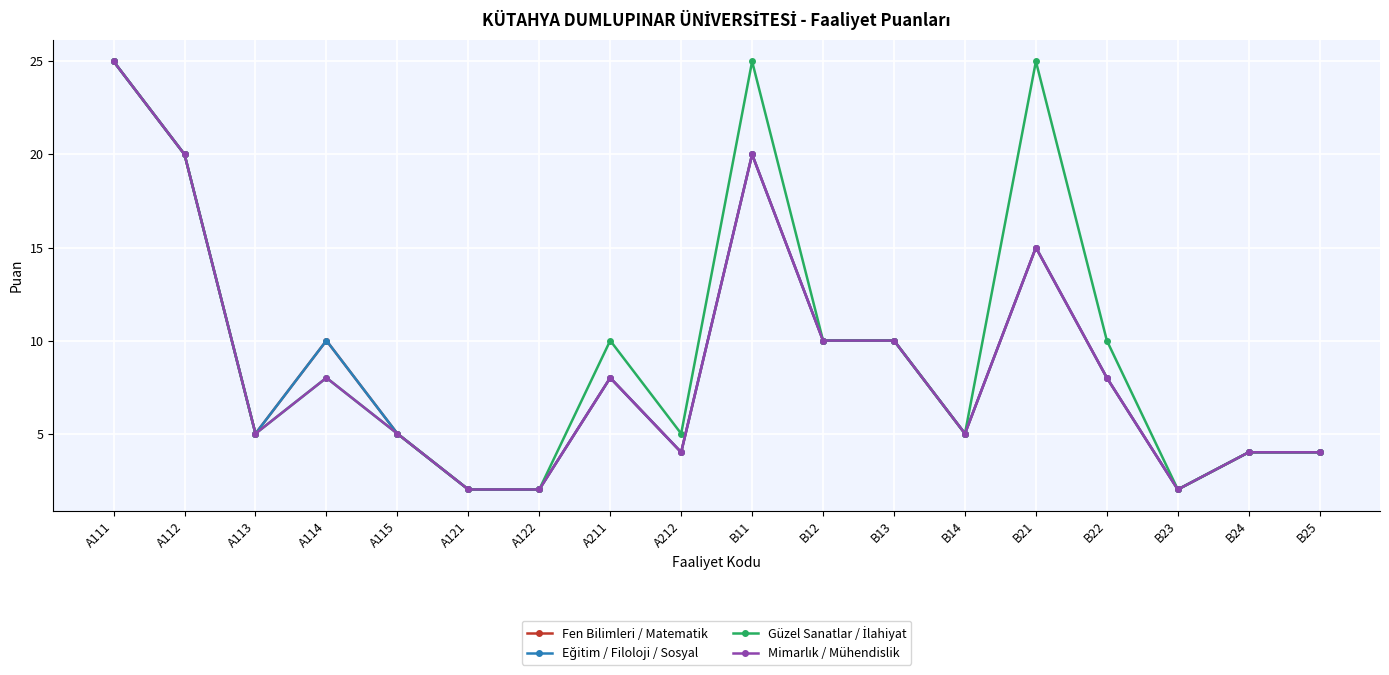

Rank the categories by Fen Bilimleri / Matematik value from lowest to highest.

A121, A122, B23, A212, B24, B25, A113, A115, B14, A211, B22, A114, B12, B13, B21, A112, B11, A111